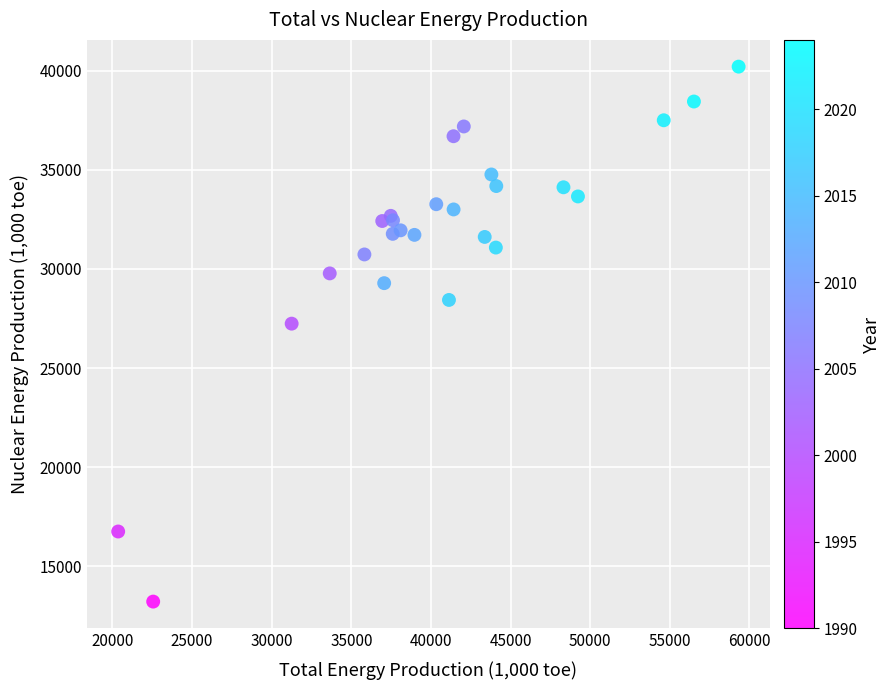

What Y value in the scatter plot is closest to 26713?

27240.9